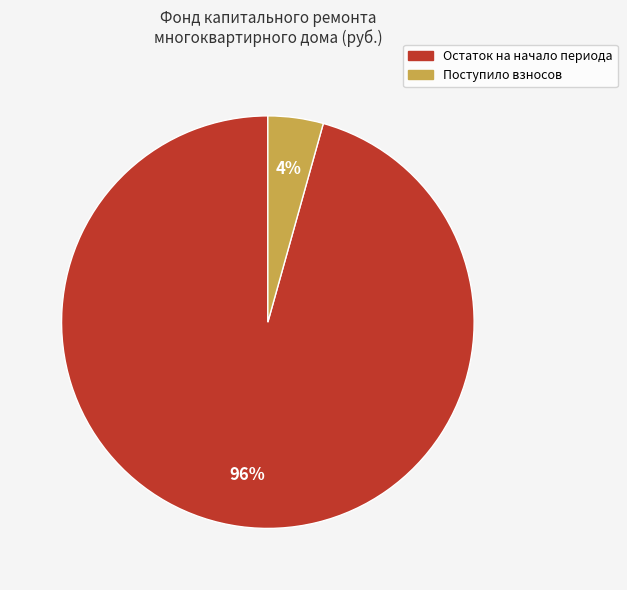

Is there any slice that represents more than half of the pie?

Yes